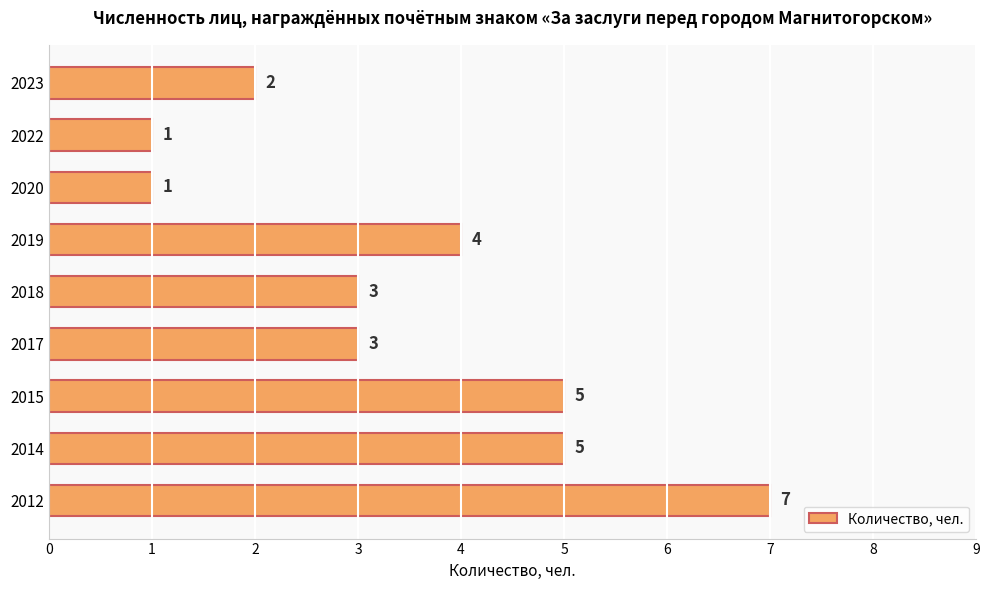

Are the bars horizontal?

Yes